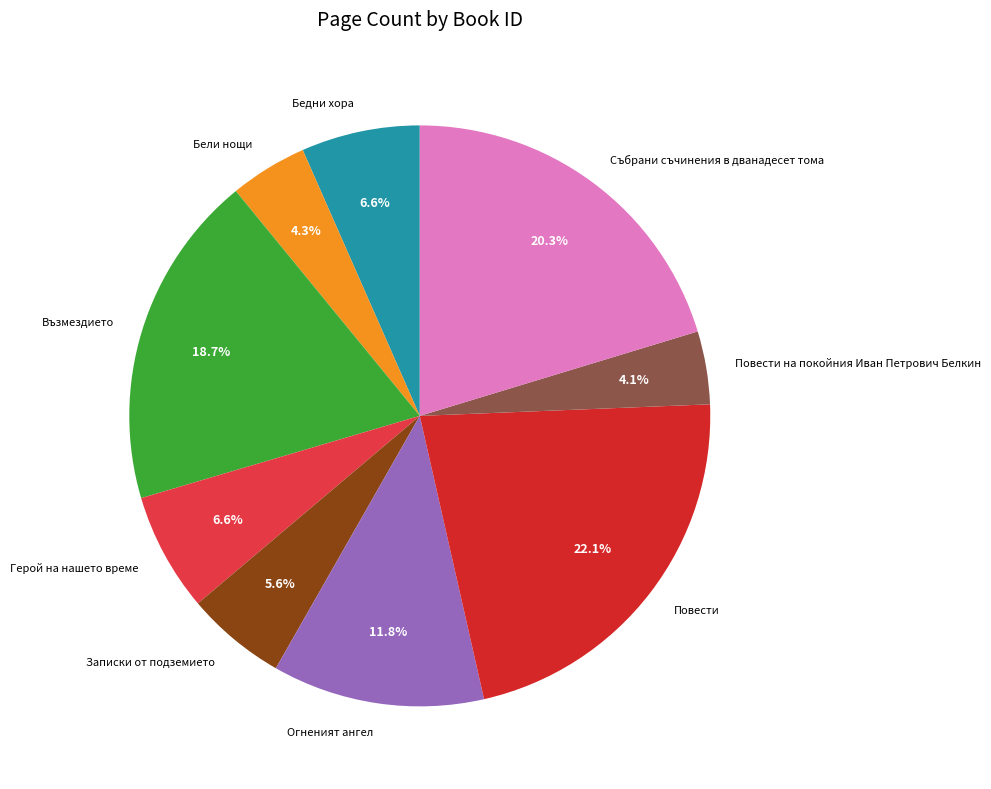

Does Герой на нашето време represent more than half of the total?

No